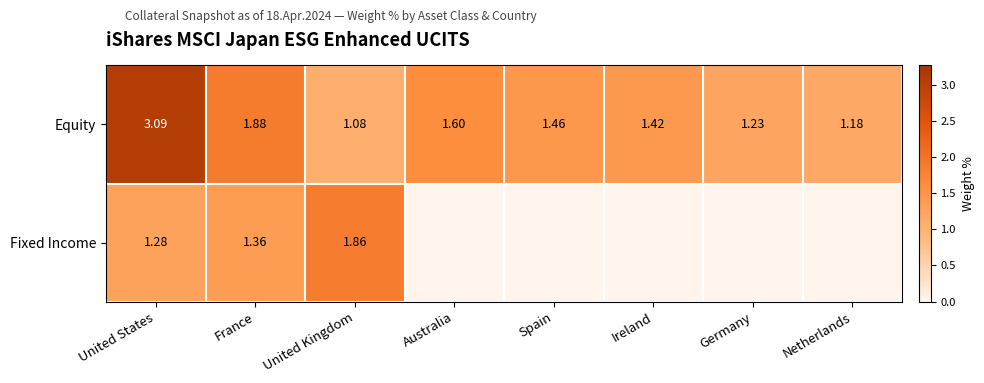

Rank the categories by Equity value from lowest to highest.

United Kingdom, Netherlands, Germany, Ireland, Spain, Australia, France, United States